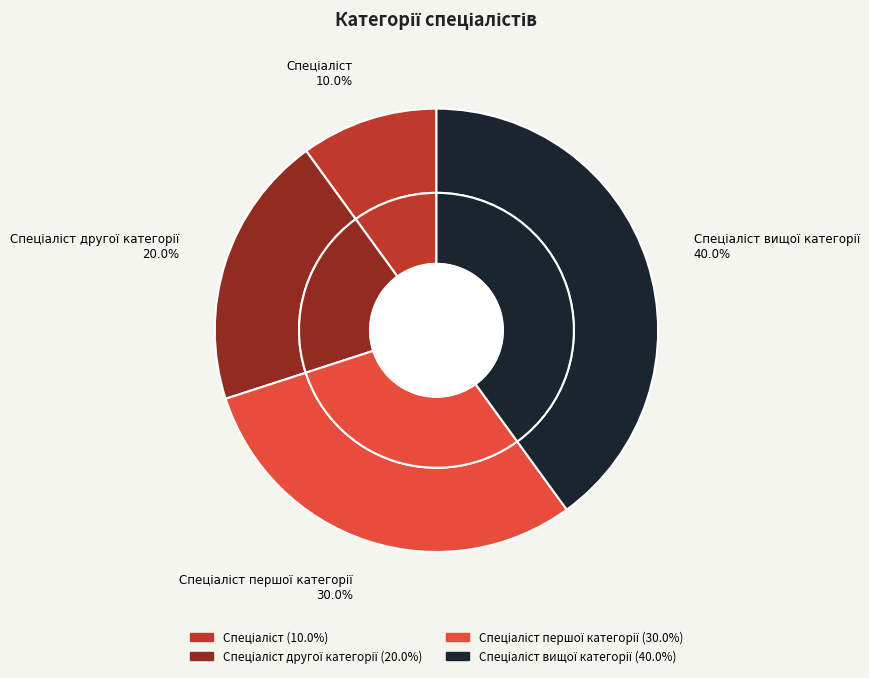

What is the total percentage of Спеціаліст другої категорії and Спеціаліст першої категорії?

50.0%